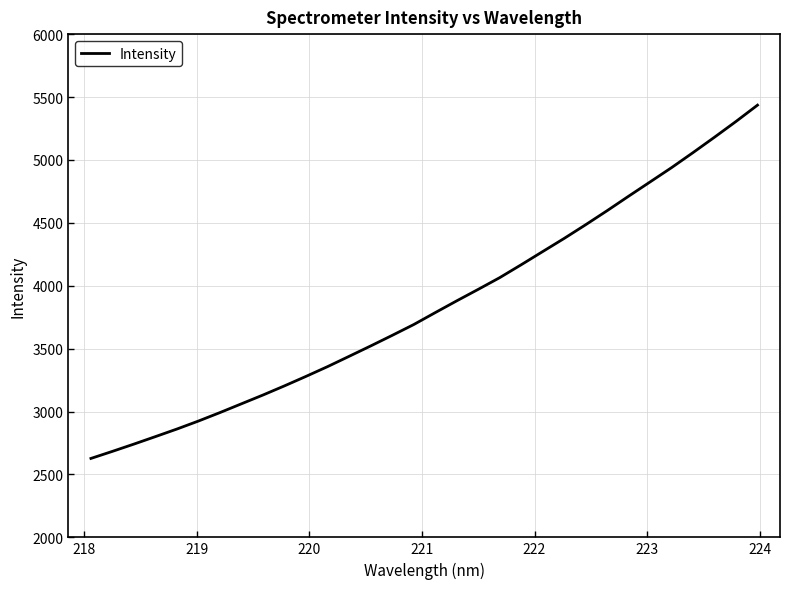

What is the greatest value displayed?

5435.4